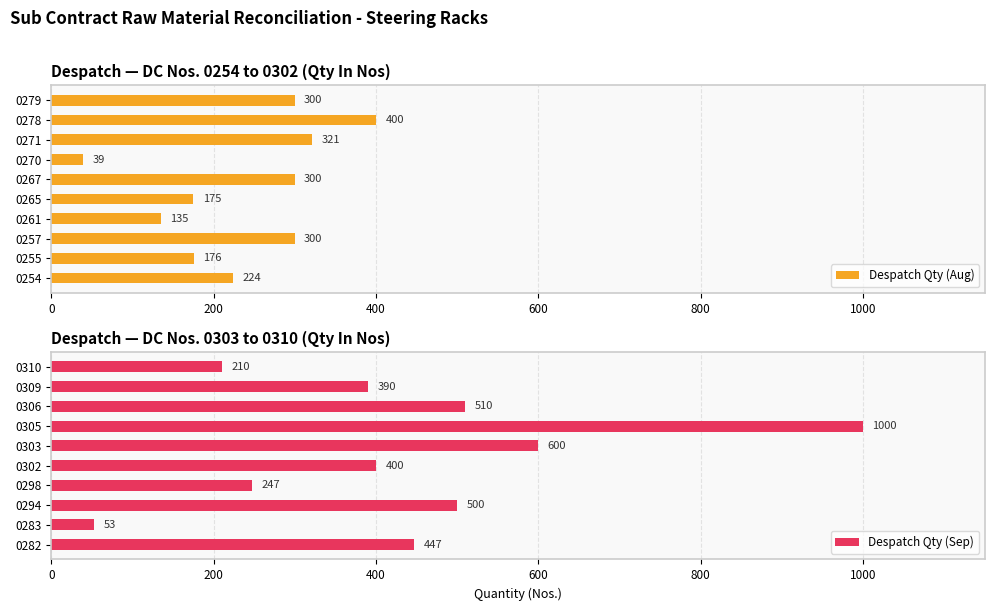

At which label is Despatch Qty (Aug) closest to 219?

0254